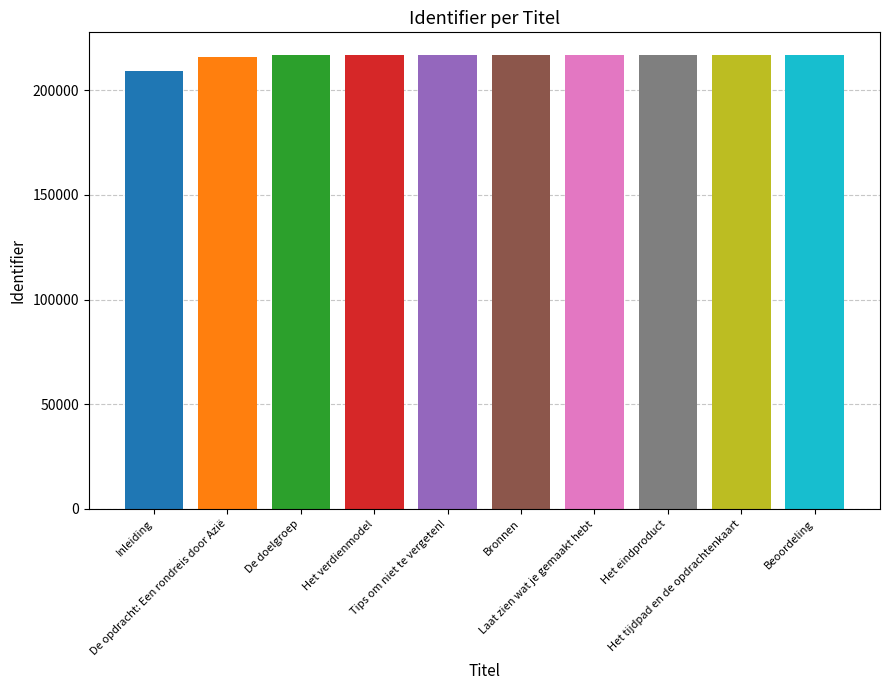

At which label does the data first exceed 216777?

Laat zien wat je gemaakt hebt